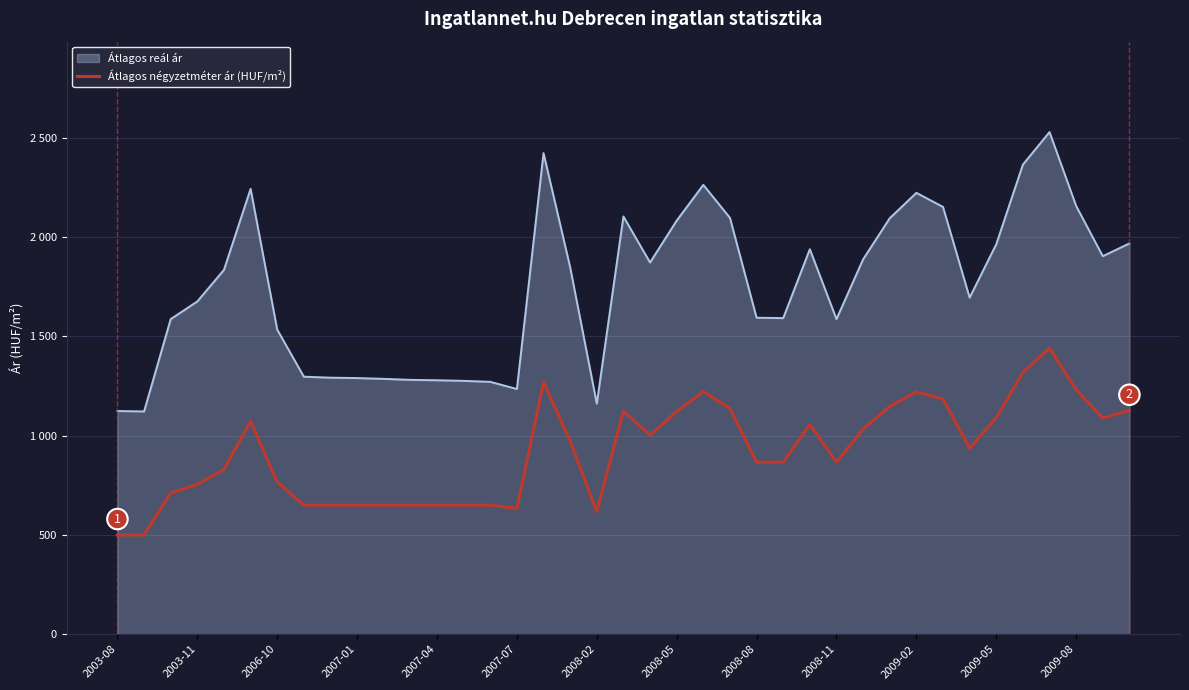

What are all the series names shown in the legend?

Átlagos reál ár, Átlagos négyzetméter ár (HUF/m²)